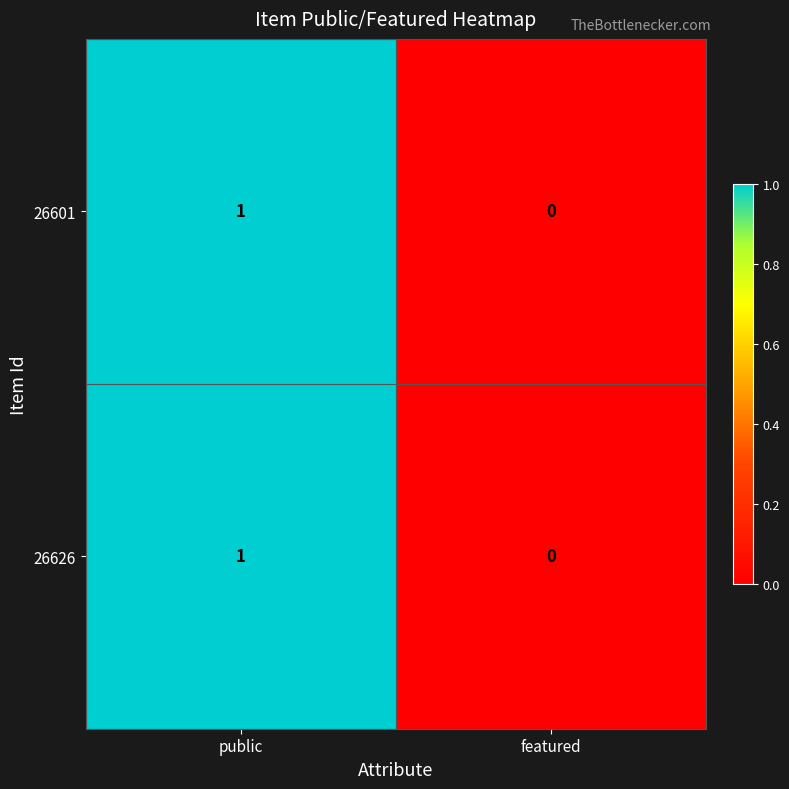

Reading left to right, list all the values displayed in this chart.

26601: public=1	featured=0
26626: public=1	featured=0